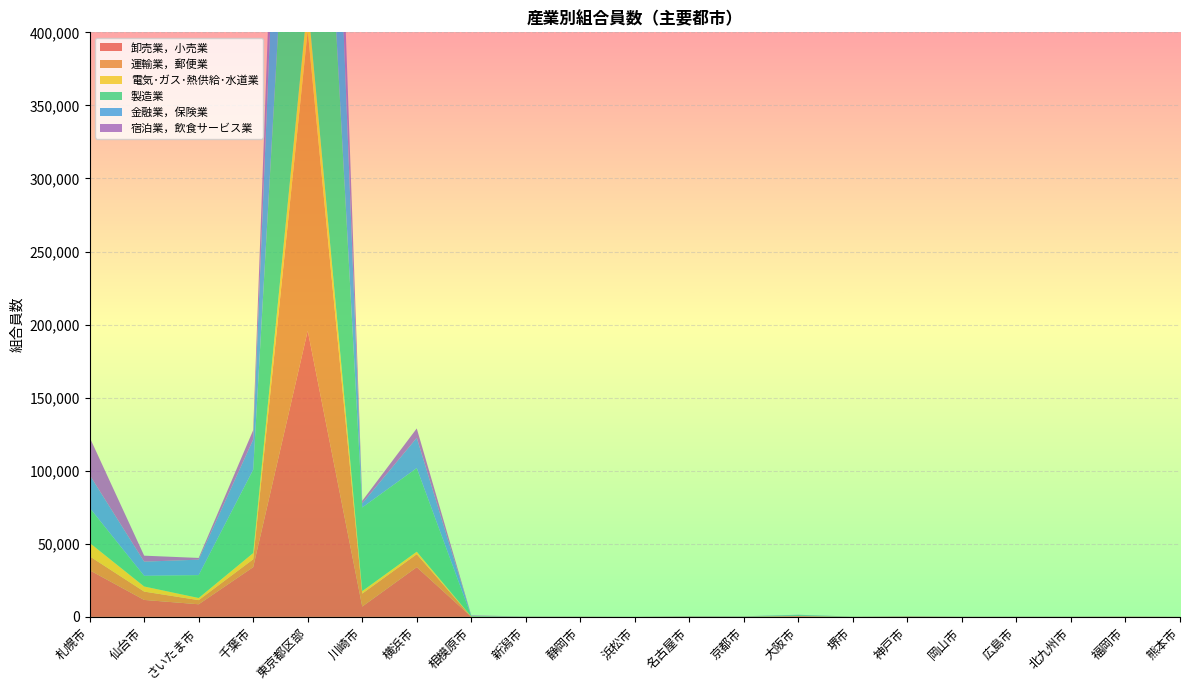

Reading left to right, transcribe all the data shown in this chart.

卸売業，小売業: 31927	11608	8635	34046	195829	7077	34046	94	94	94	23	175	120	462	72	237	67	53	85	123	47
運輸業，郵便業: 9552	5705	2825	5400	205425	8863	8863	16	16	9	10	49	25	122	1	12	13	32	5	46	10
電気･ガス･熱供給･水道業: 9134	3495	1471	4237	19782	1703	1703	131	12	8	5	23	7	21	5	8	9	19	8	20	10
製造業: 24011	7309	15661	57024	336593	57228	57228	284	90	73	81	155	153	614	111	138	60	76	97	50	23
金融業，保険業: 22481	9683	10572	20694	266467	2810	20694	213	57	40	10	81	57	171	12	29	28	42	16	47	27
宿泊業，飲食サービス業: 25738	4089	1174	6420	119380	1713	6420	291	40	25	16	52	59	76	17	50	26	29	25	30	18